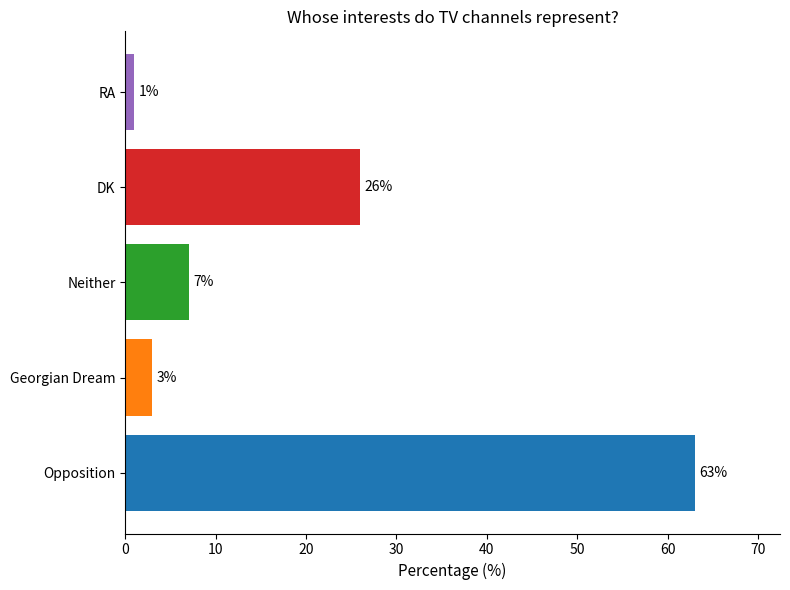

Count the number of data series in this chart.

1